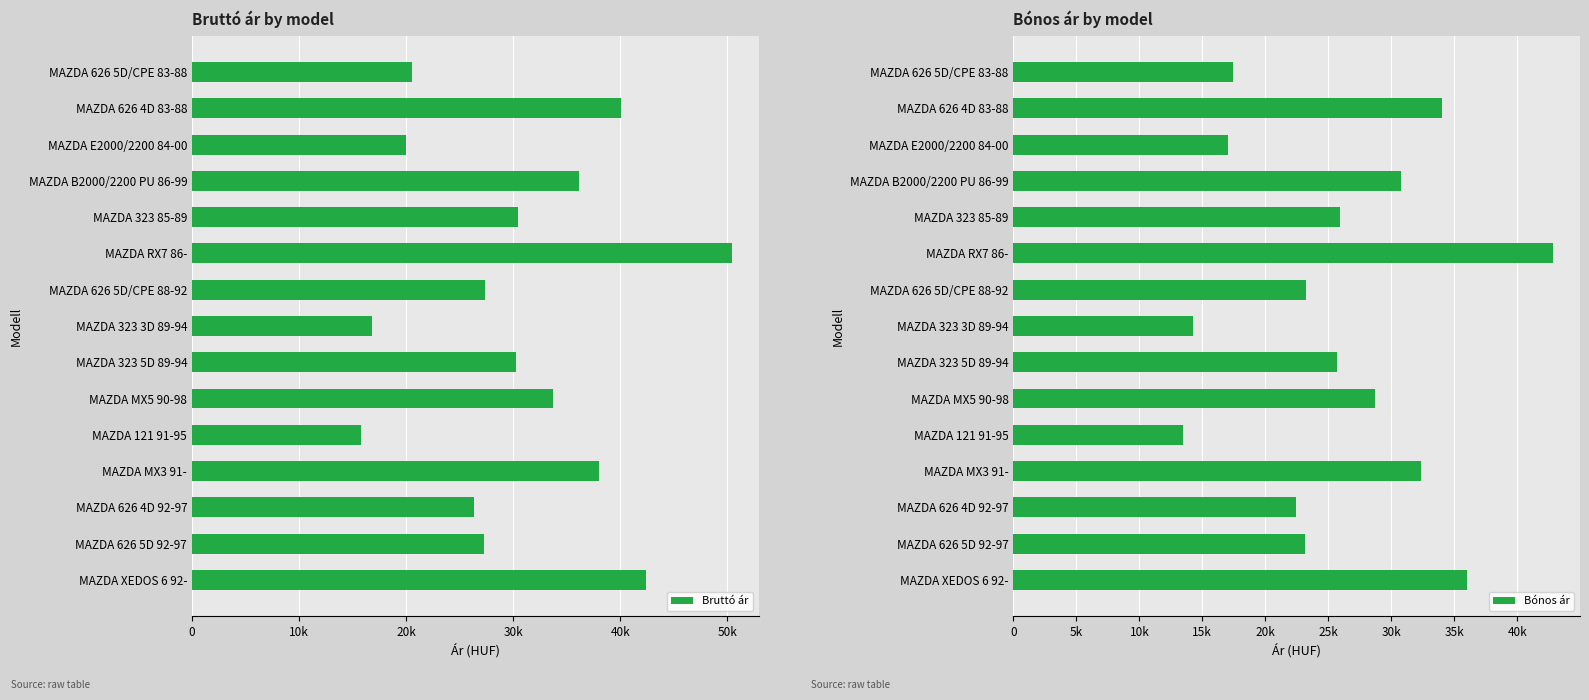

At how many categories does at least one series exceed 35685?

5